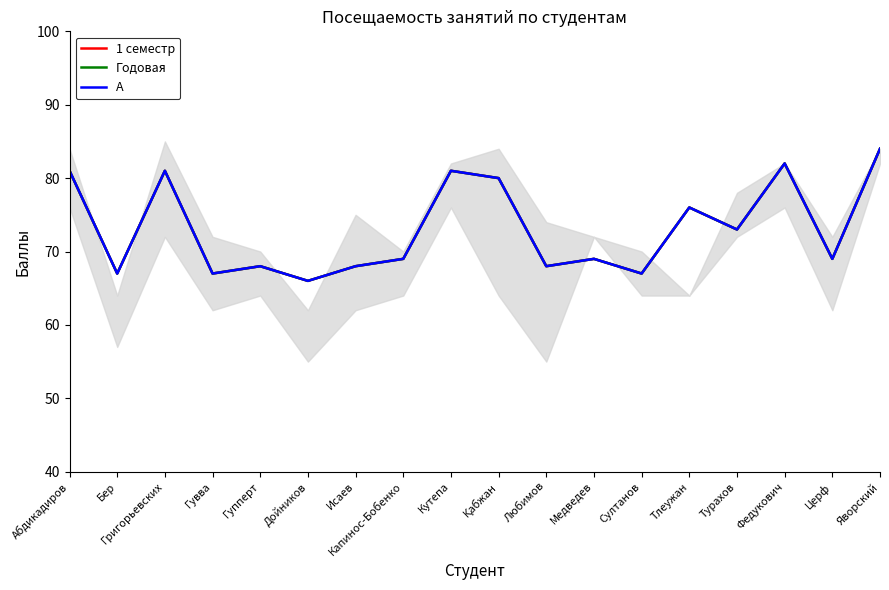

True or false: Годовая and А intersect in this chart.

False